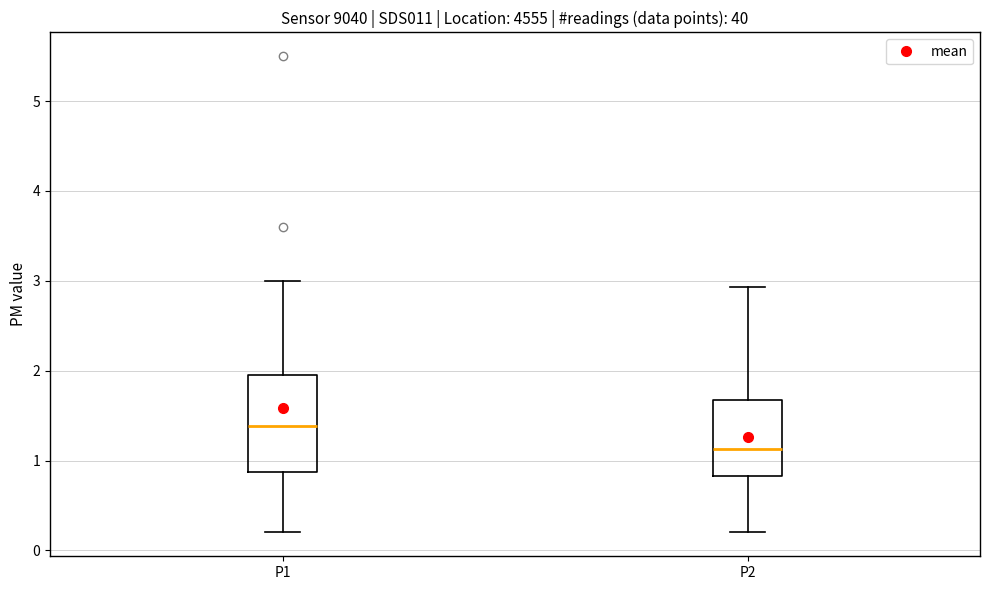

Where is the lower edge of the box for P2 on the y-axis? The values are not printed on the chart, so give them approximately, as read against the axis.

0.8